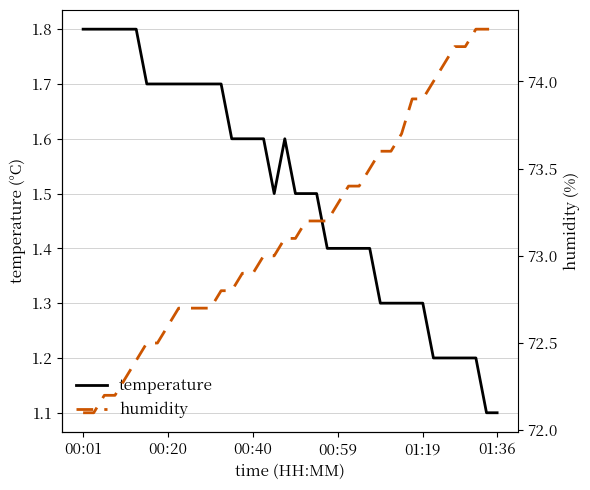

True or false: humidity and temperature intersect in this chart.

False